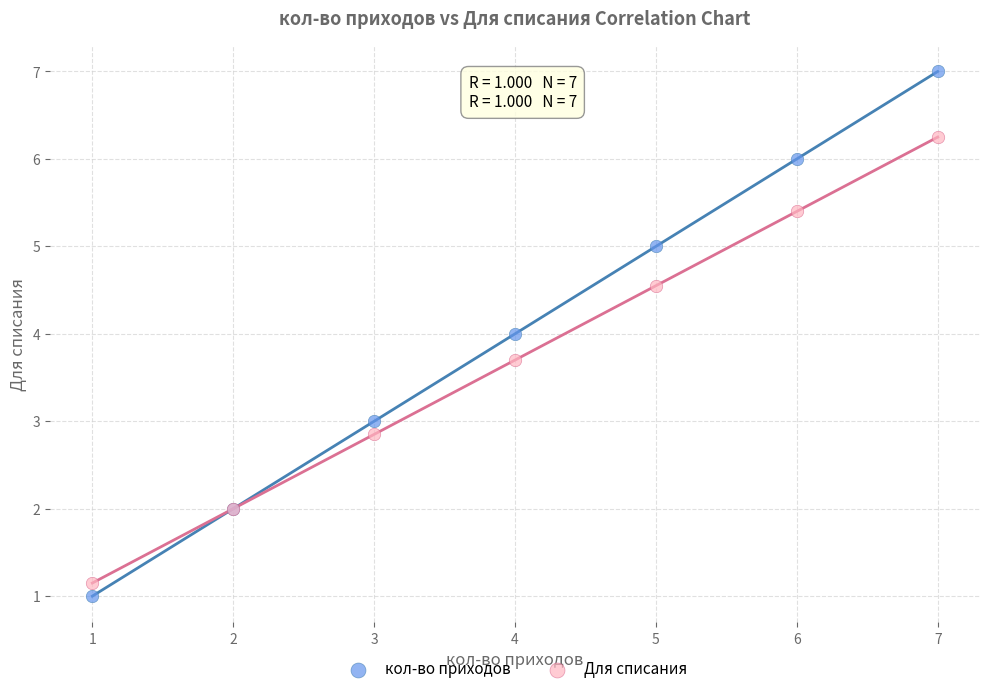

What is the X range (max minus min) for the scatter plot?

6.0